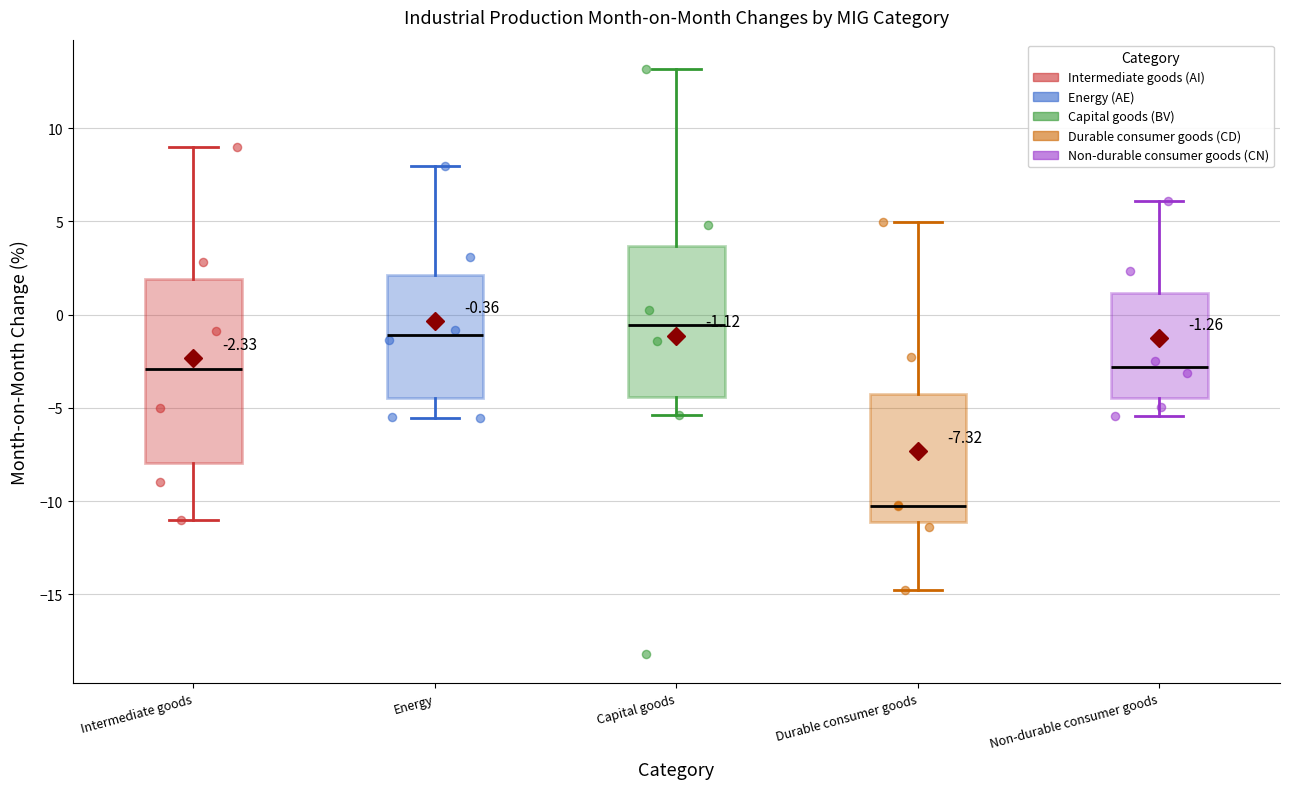

Which box has the lowest median line?

Durable consumer goods